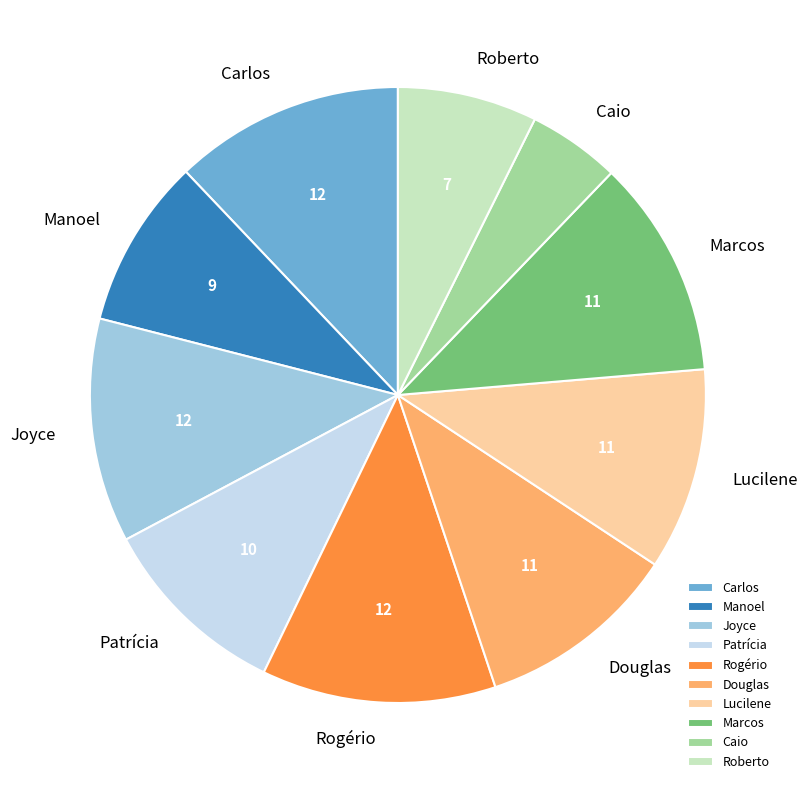

Combined, do Caio and Rogério account for over 50%?

No